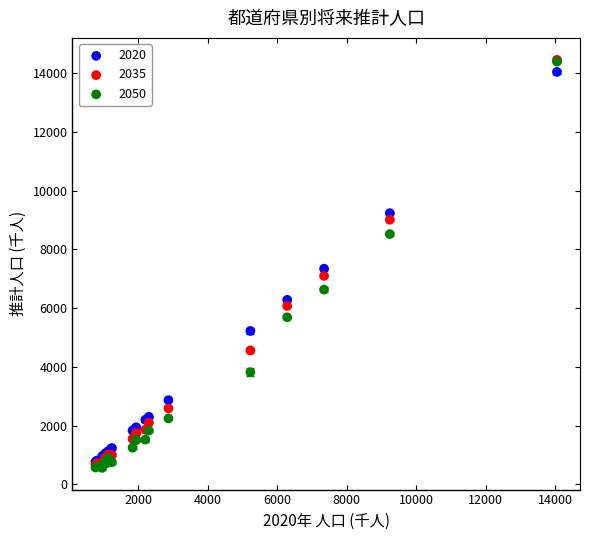

What are all the series names shown in the legend?

2020, 2035, 2050